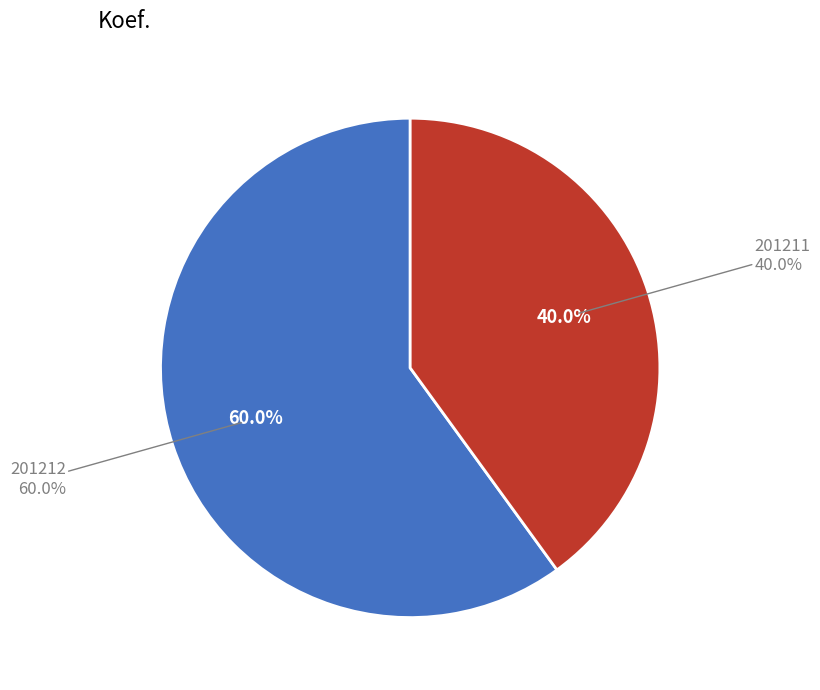

To the nearest percent, what is the difference between the 201212 and 201211 slice percentages?

20%